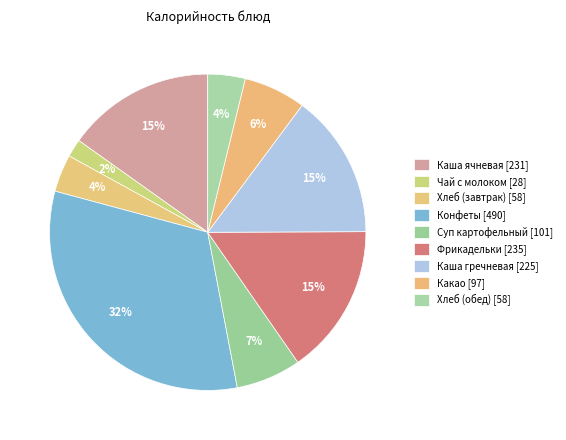

How many segments does this pie chart have?

9